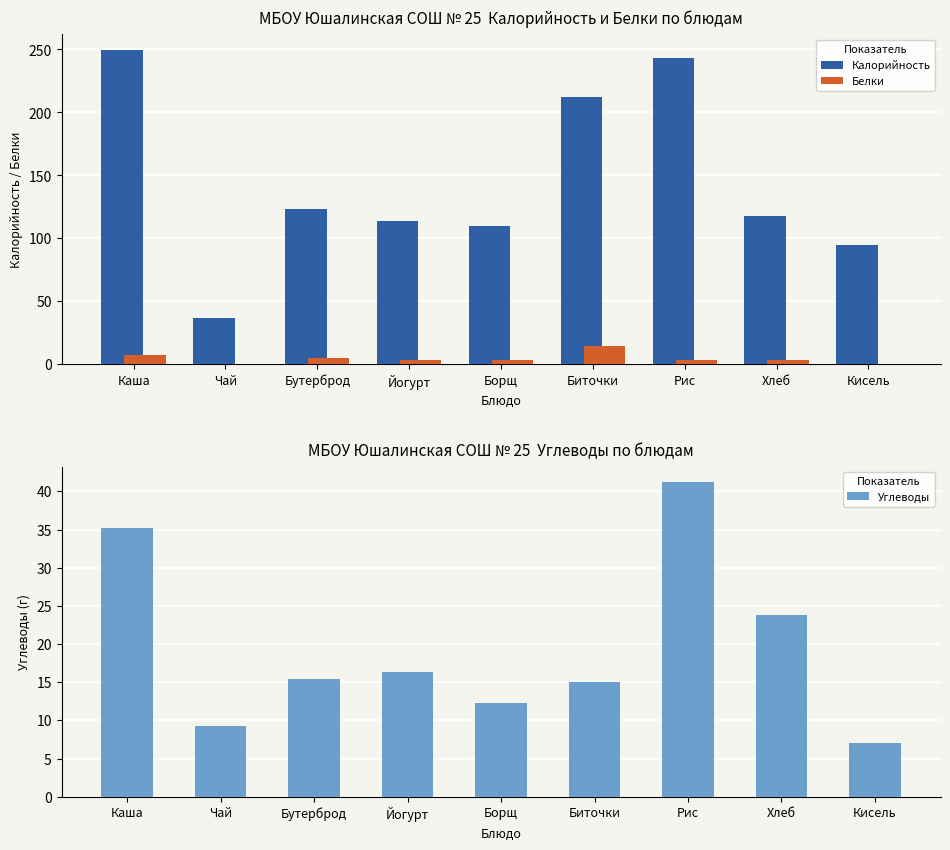

Is it true that Калорийность equals 212.0 at Биточки?

True